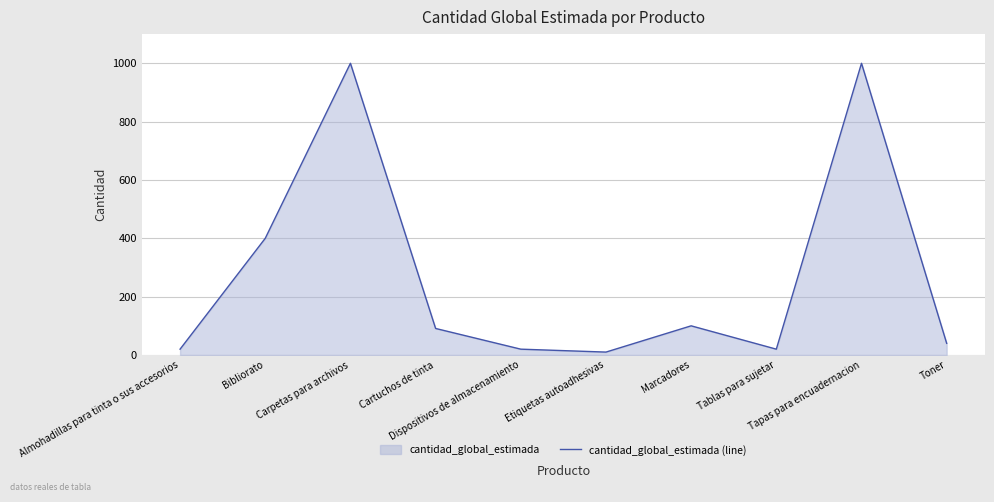

What is the greatest value displayed?

1000